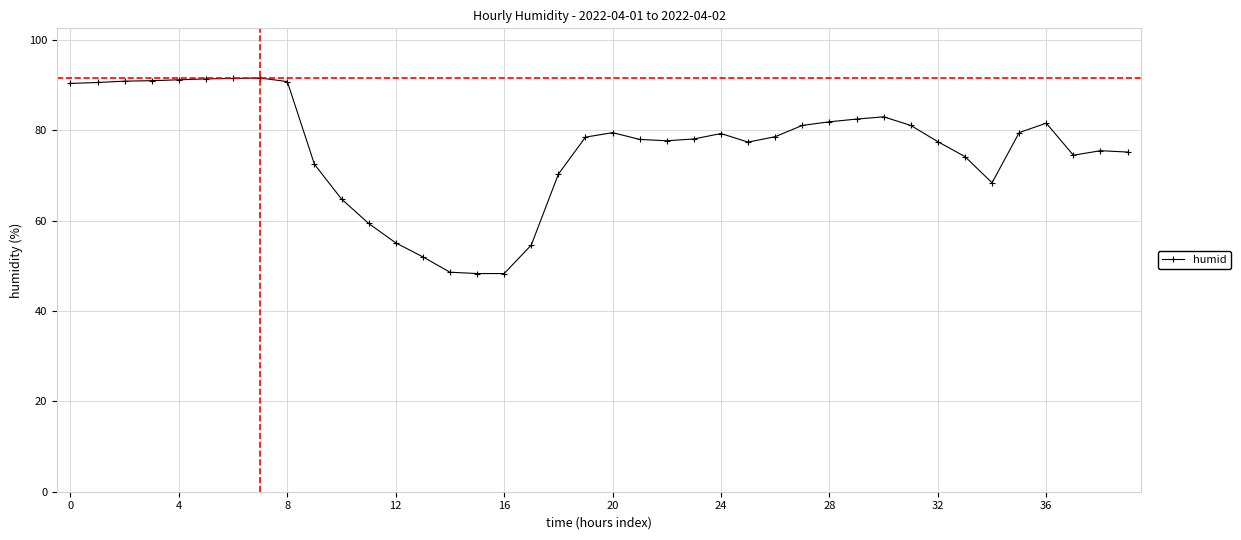

What is the sum of all values?

3036.4